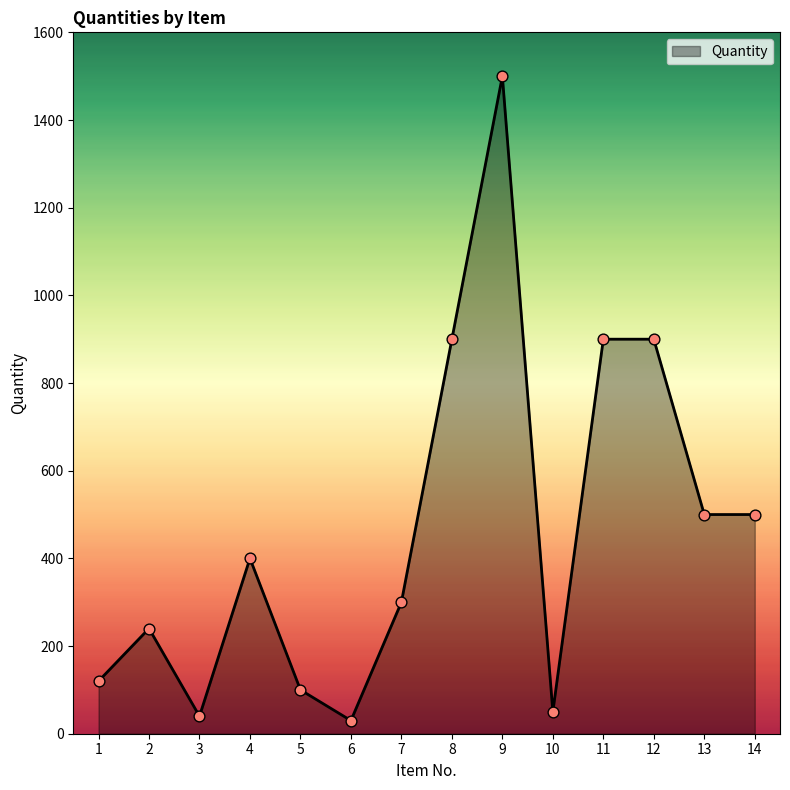

Approximately how many times larger is the value at 13 compared to 2?

2.1